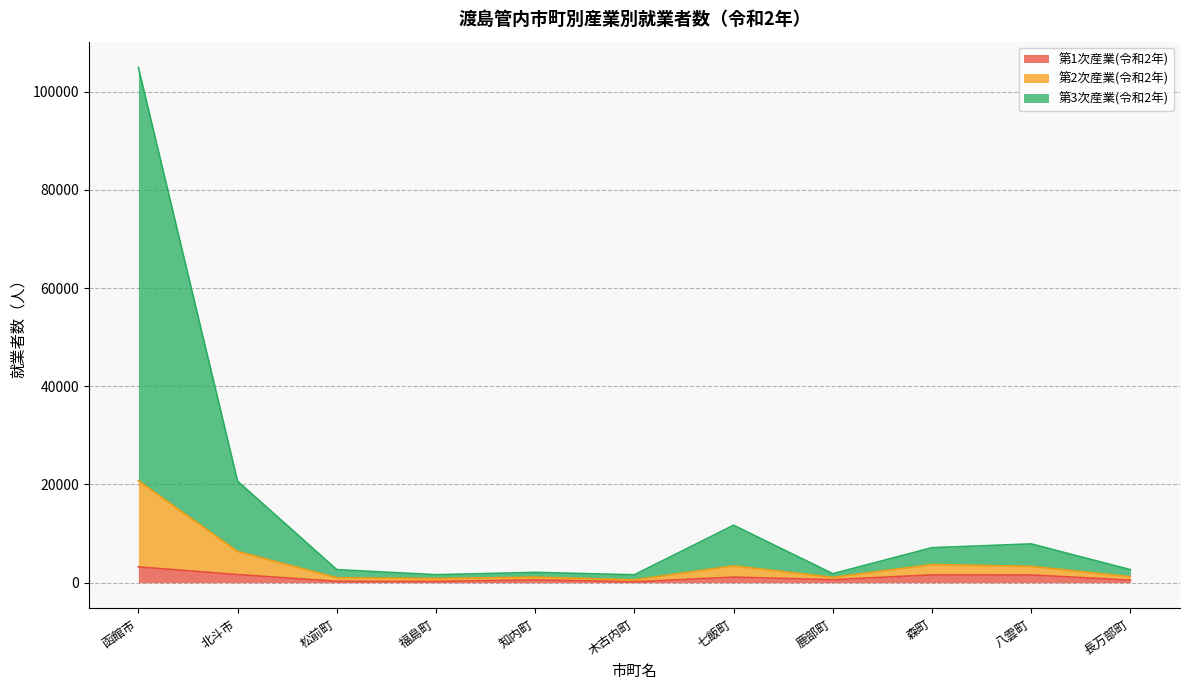

Reading left to right, extract all data points from this chart.

第1次産業(令和2年): 3202	1637	268	241	560	167	1123	605	1572	1564	512
第2次産業(令和2年): 20755	6344	999	831	1119	559	3419	1071	3692	3313	1209
第3次産業(令和2年): 104927	20661	2646	1616	2083	1603	11685	1822	7113	7889	2645